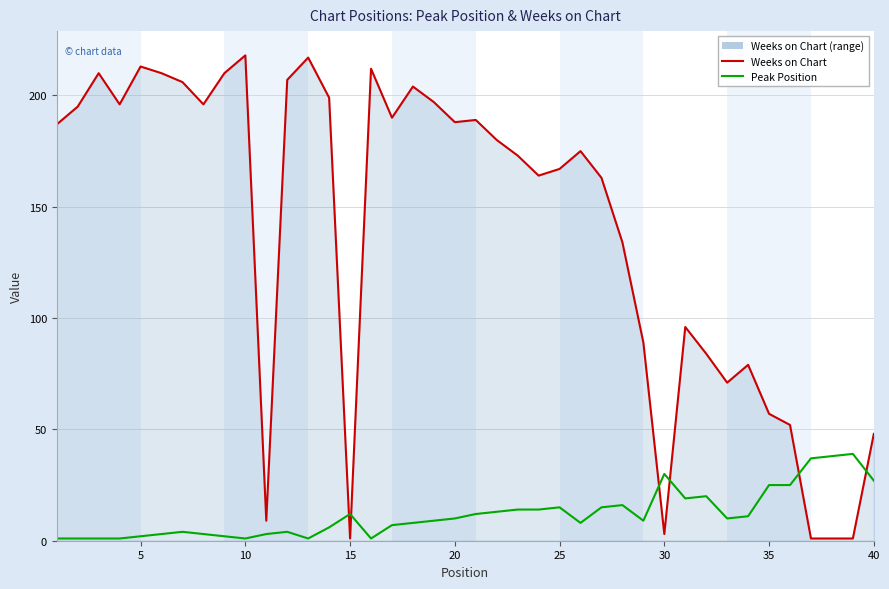

What are all the series names shown in the legend?

Weeks on Chart, Peak Position